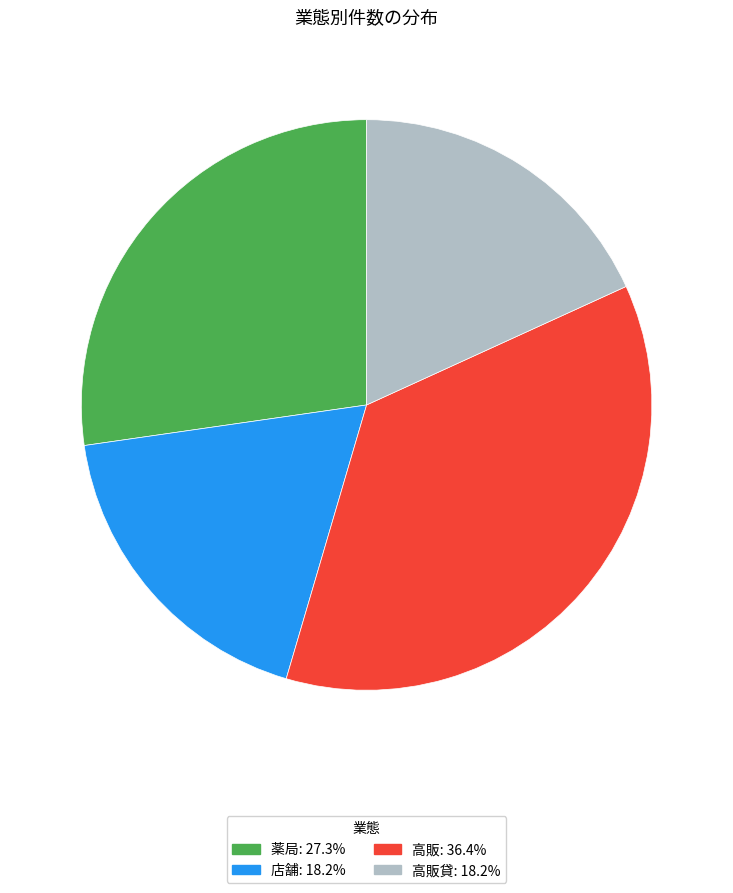

Is there a majority slice in this chart?

No